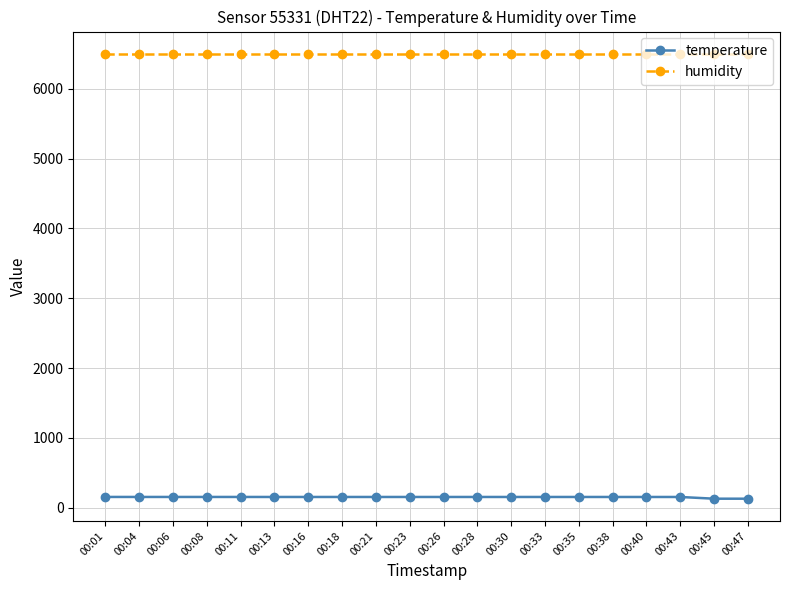

Rank the series at 00:01 from highest to lowest value.

humidity, temperature